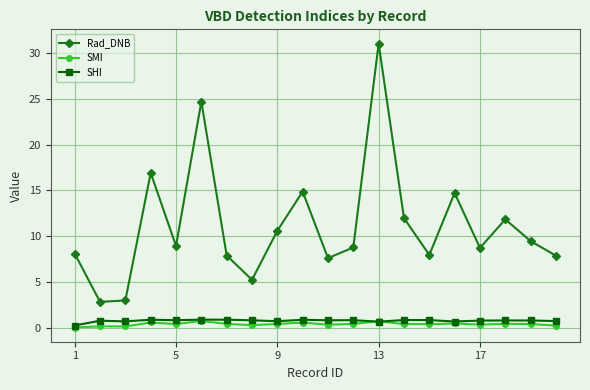

What is the value of the Rad_DNB point at the 14th from the left?

12.0